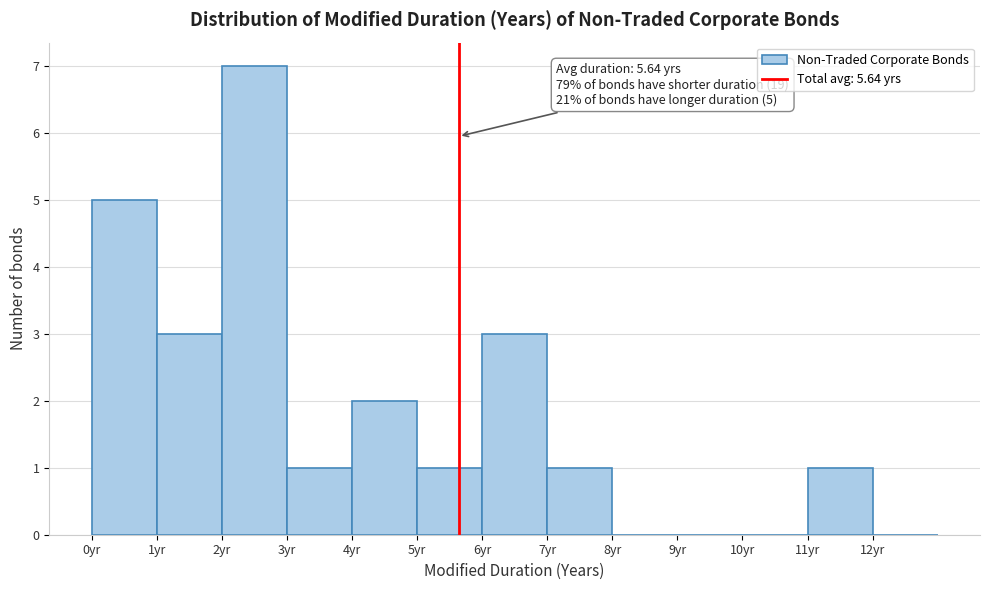

Which range on the x-axis has the tallest bar?

2 to 3